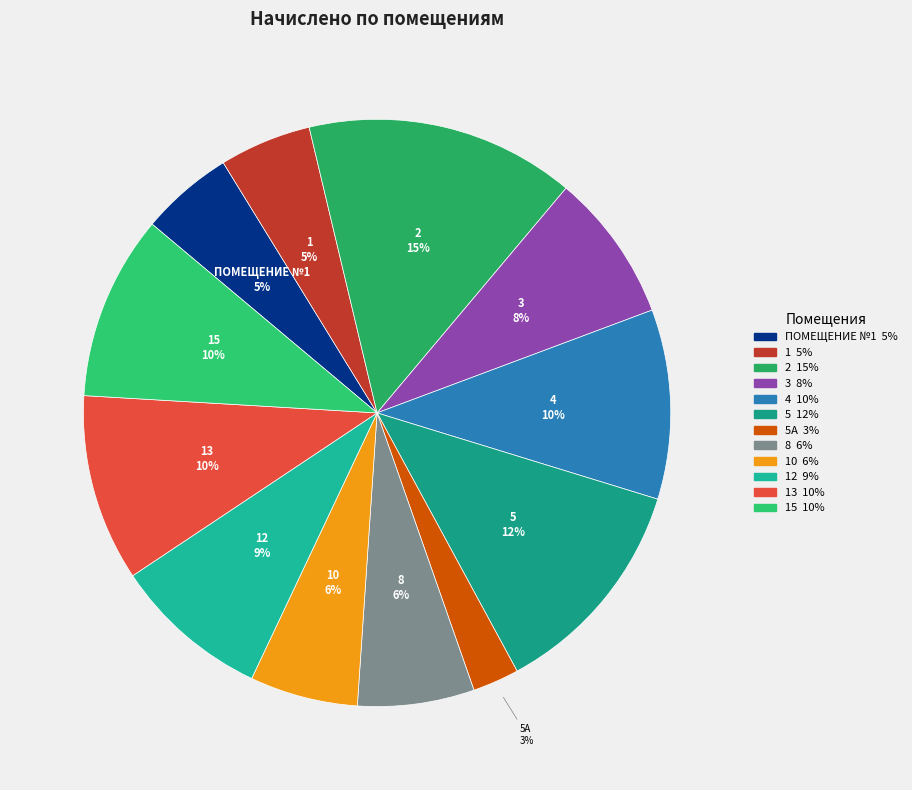

To the nearest percent, what is the difference between the largest and smallest slice percentages?

12%